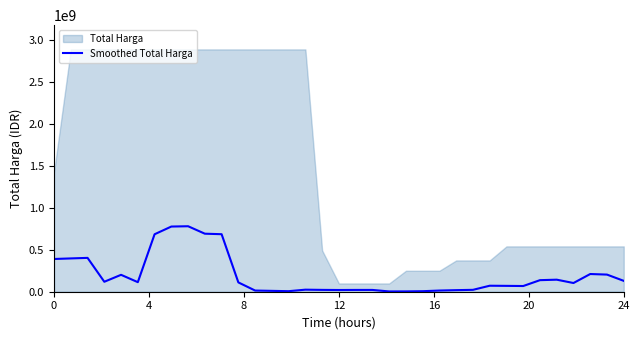

How many data points are above 103959960?

17